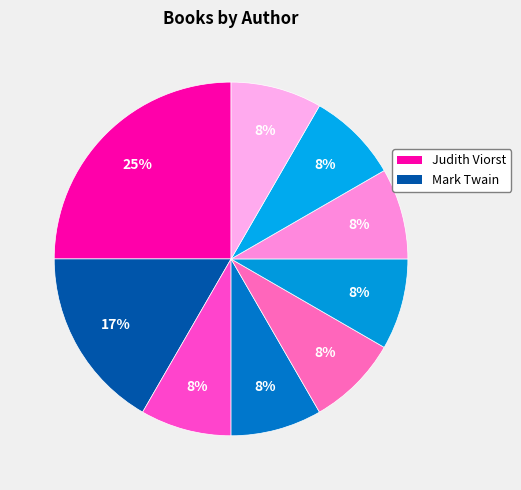

Which slice is the largest?

Judith Viorst